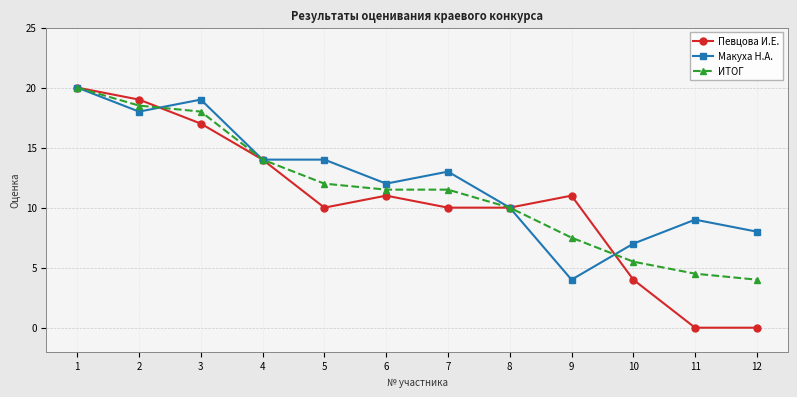

What is the highest value of the Макуха Н.А. series?

20.0